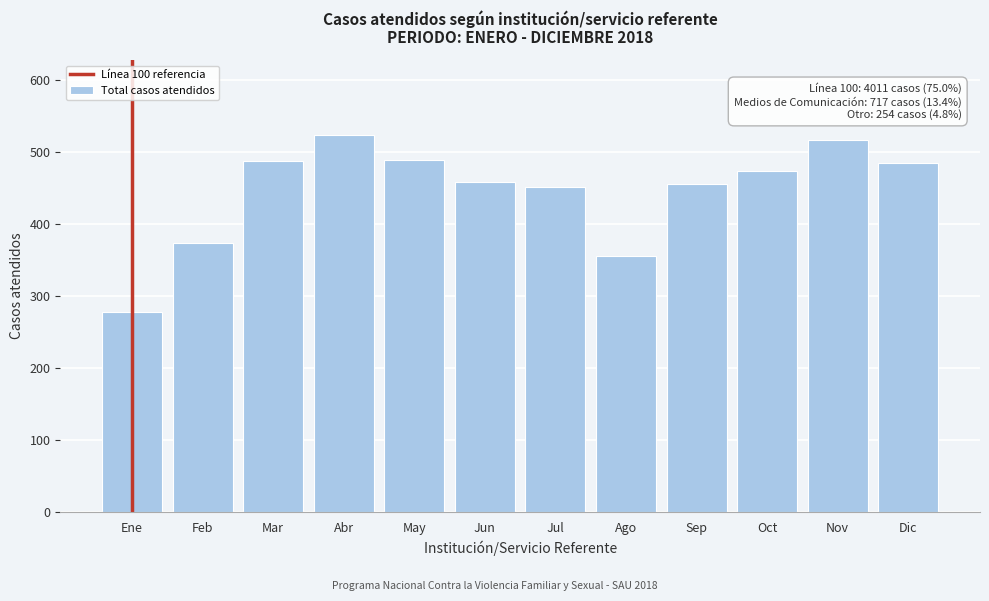

True or false: the data shows 458 at Jun.

True